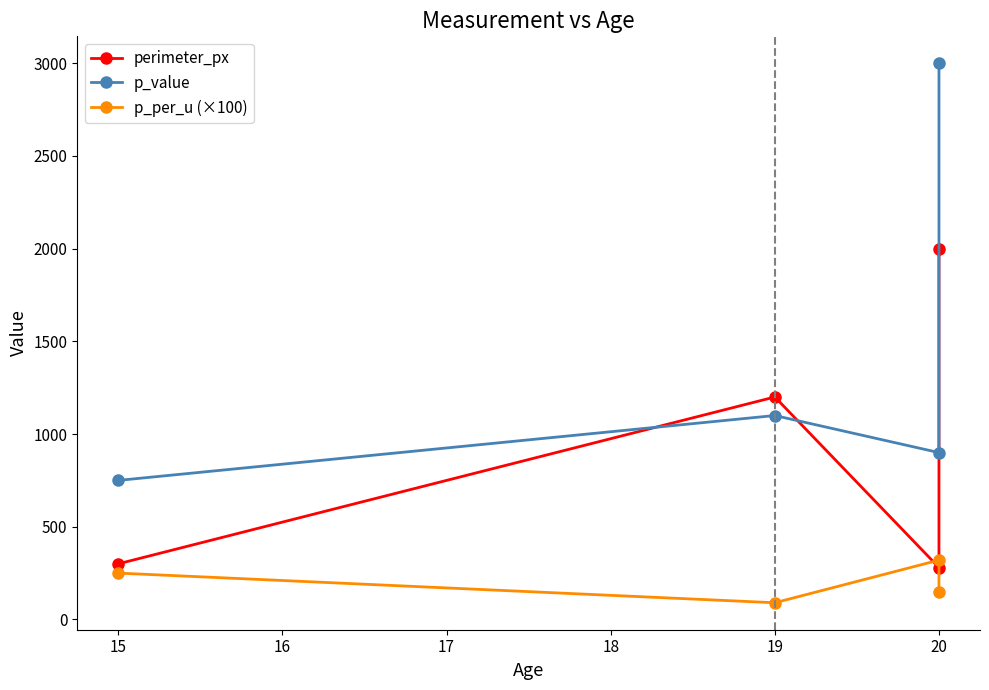

Which series has the largest total across all categories?

p_value